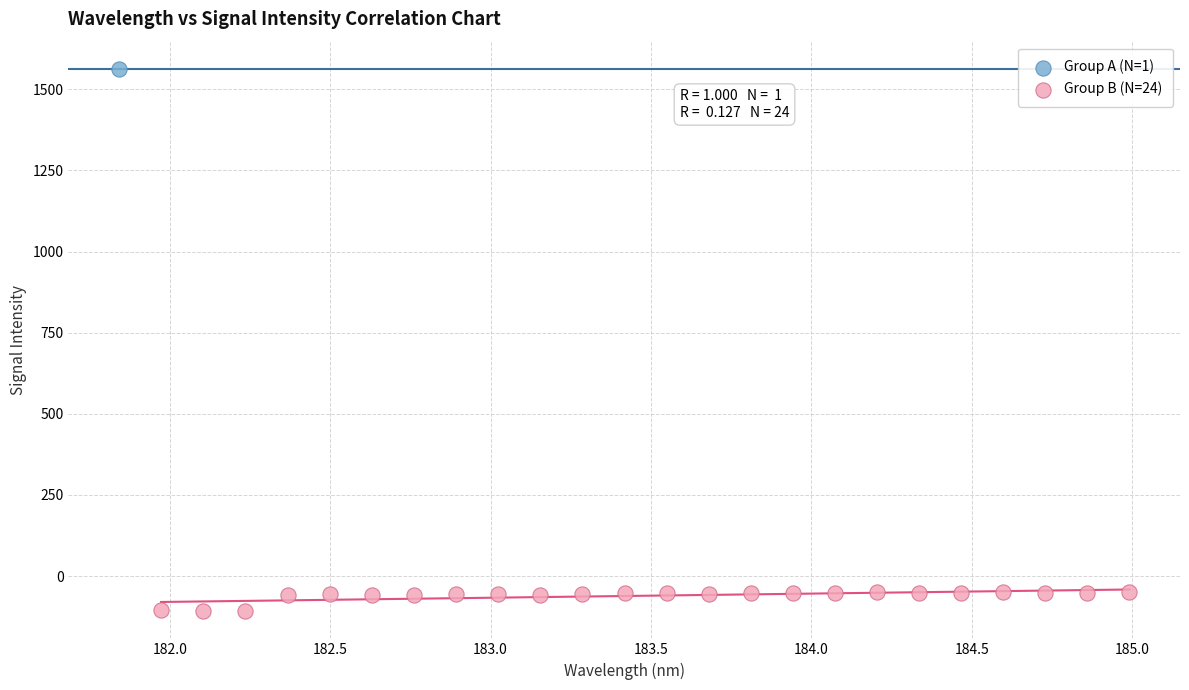

What are all the series names shown in the legend?

Group A (N=1), Group B (N=24)